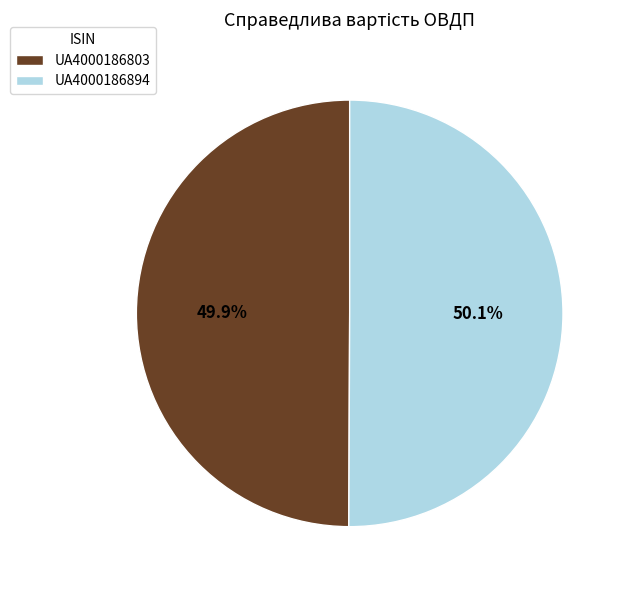

True or false: UA4000186894 accounts for 56% of the total.

False